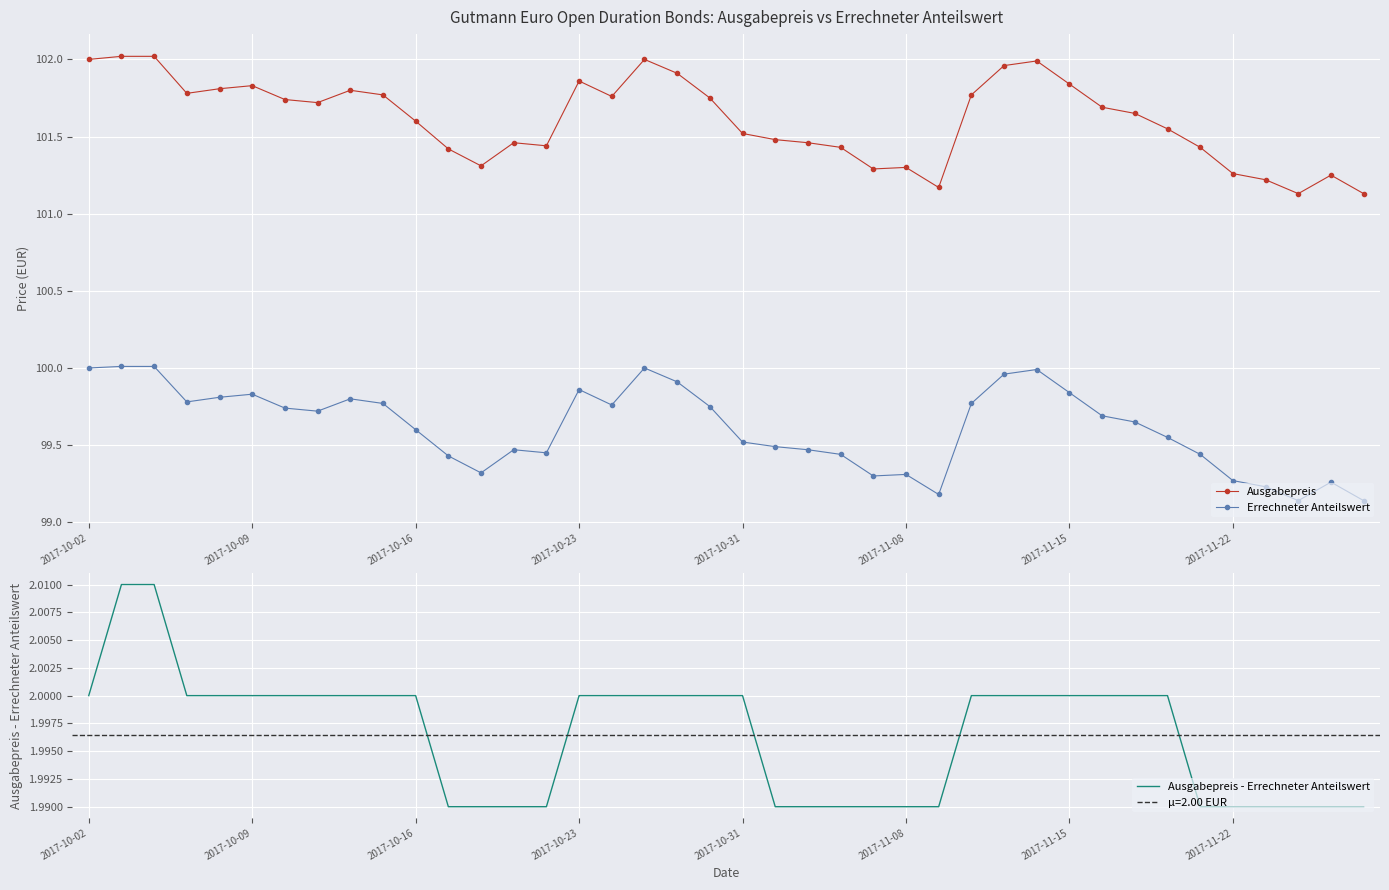

What is the highest value of the Ausgabepreis series?

102.0